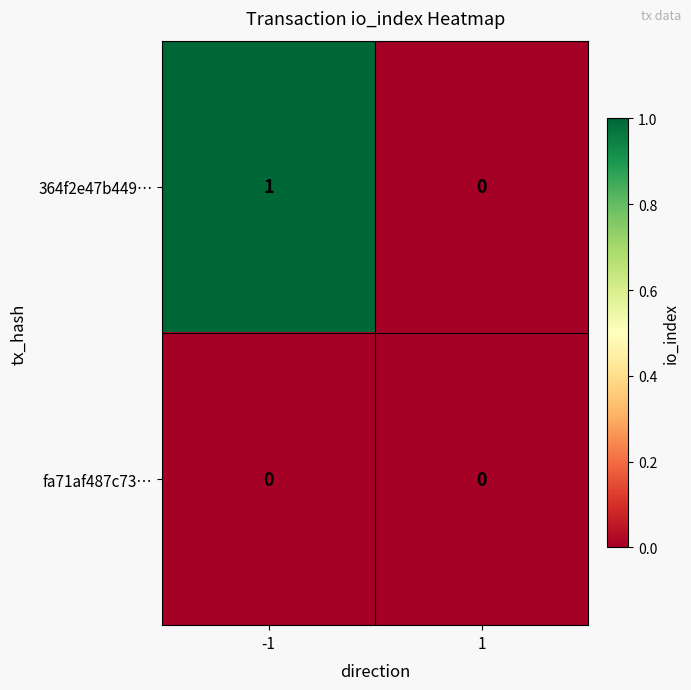

What is the total value across all series at -1?

1